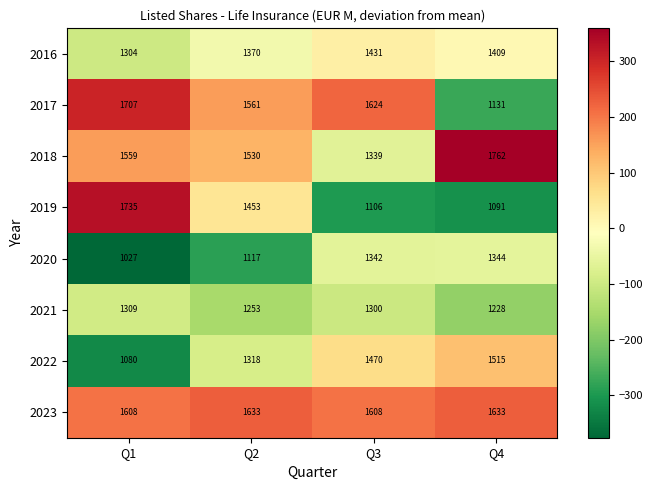

Is it true that 2018 equals 2297 at Q3?

False